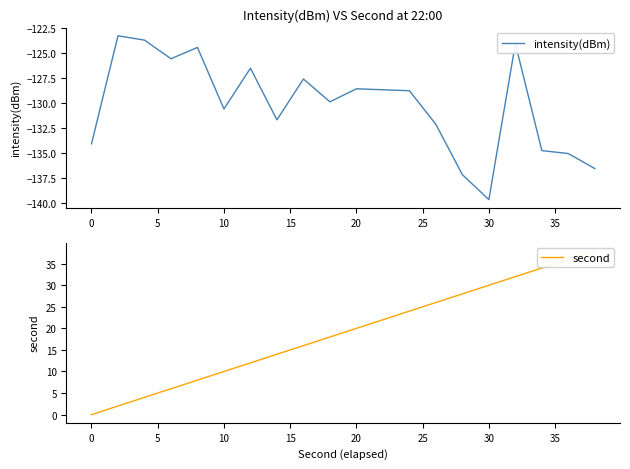

Is this an area chart (filled region under the line)?

No